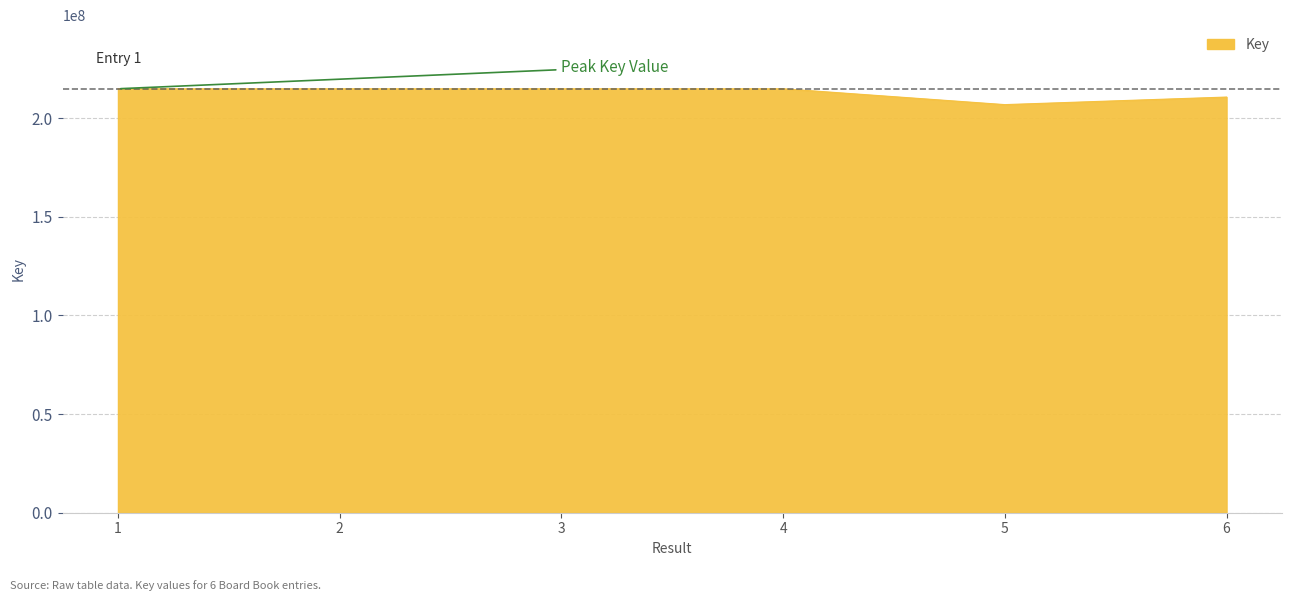

How many interior local valleys (lower than both neighbors) does the data have?

2